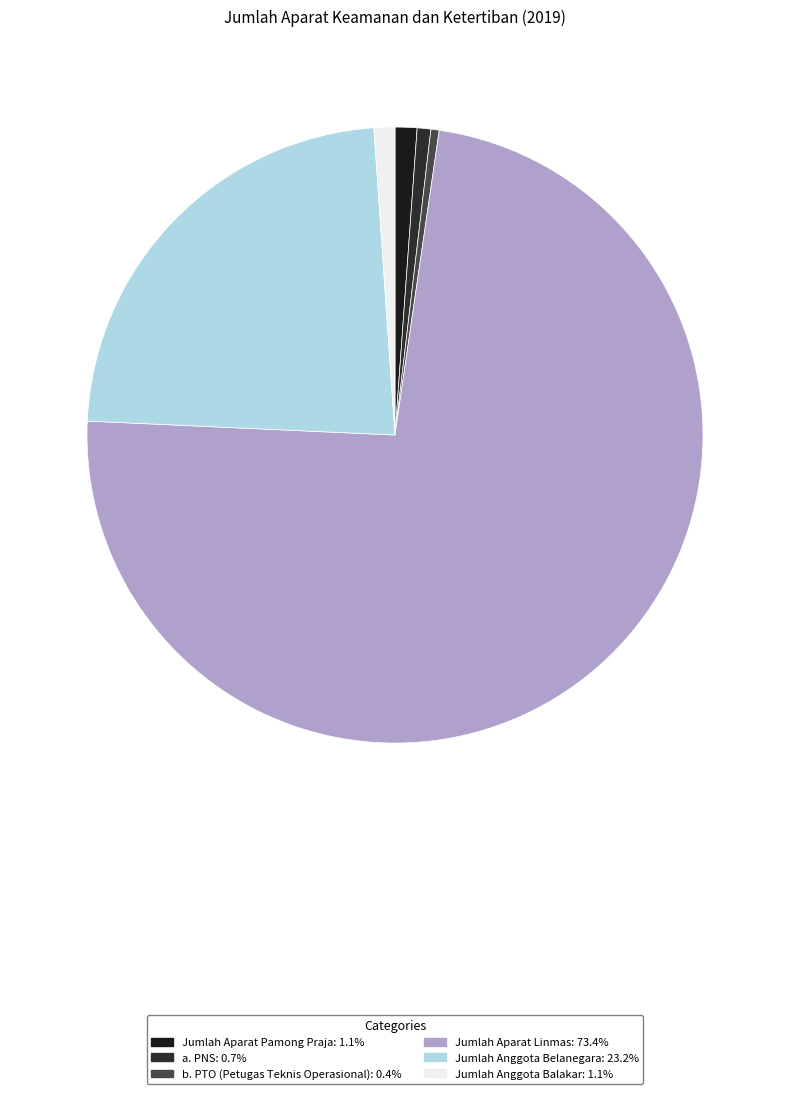

What is the ratio of the value at Jumlah Anggota Balakar to the value at Jumlah Aparat Pamong Praja?

1.0